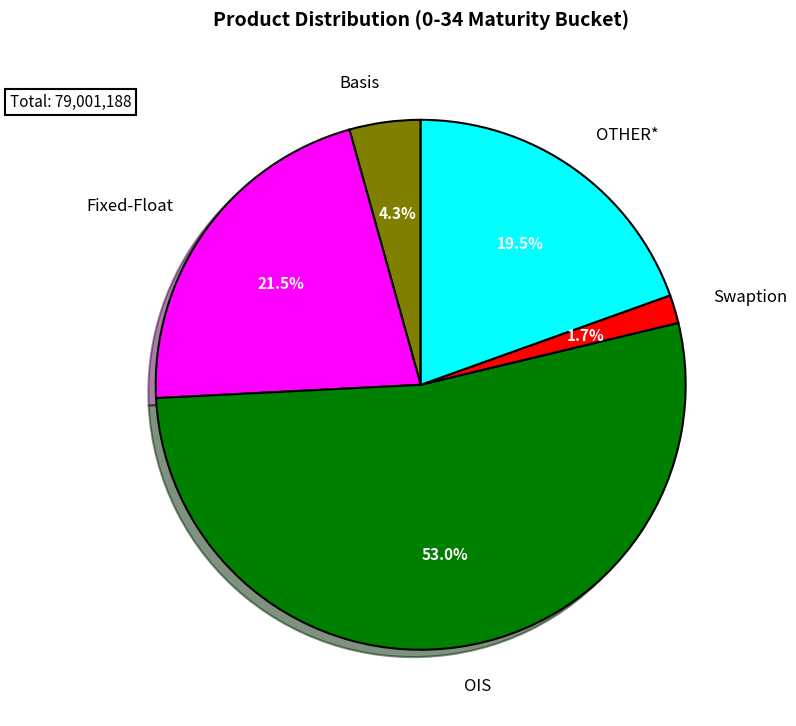

Is there a majority slice in this chart?

Yes